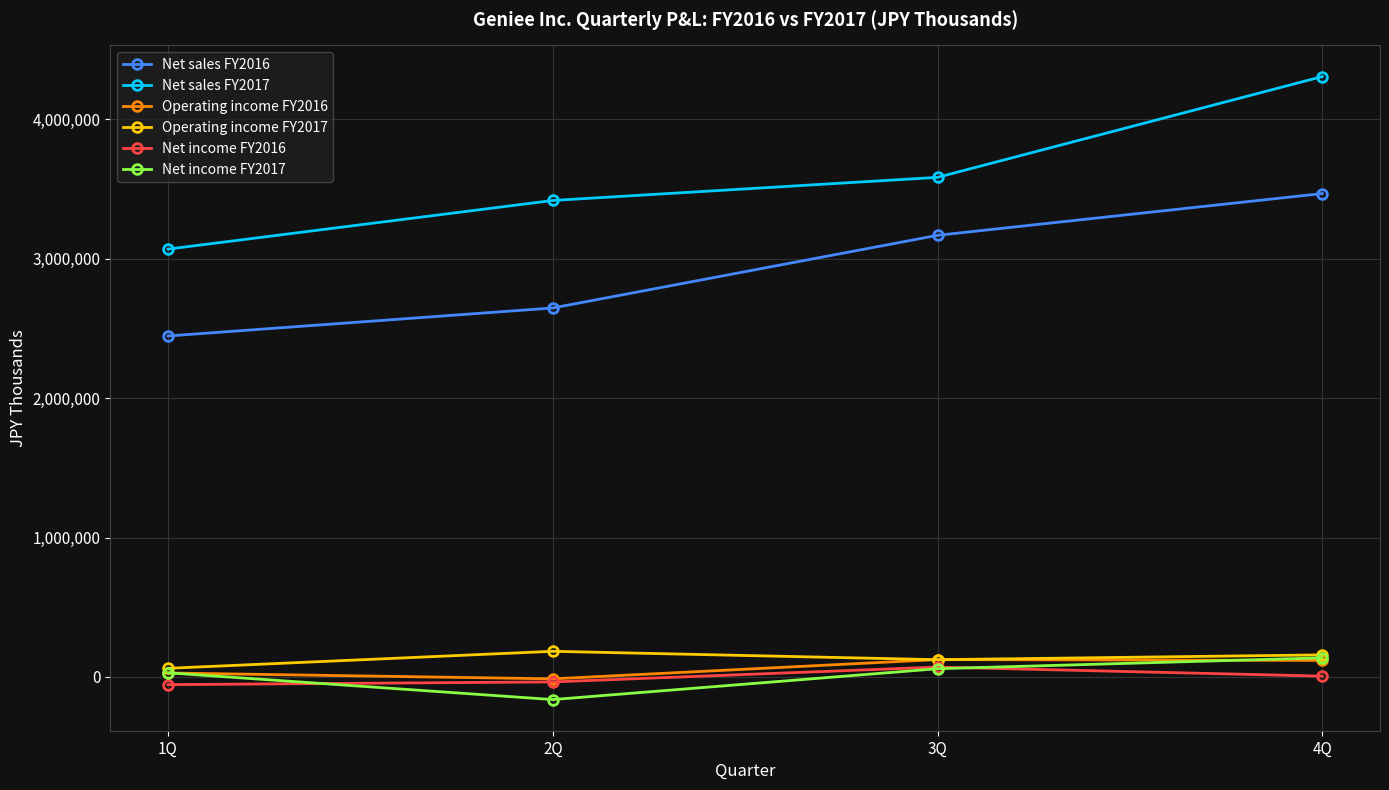

How many values in Net income FY2017 are above zero?

3